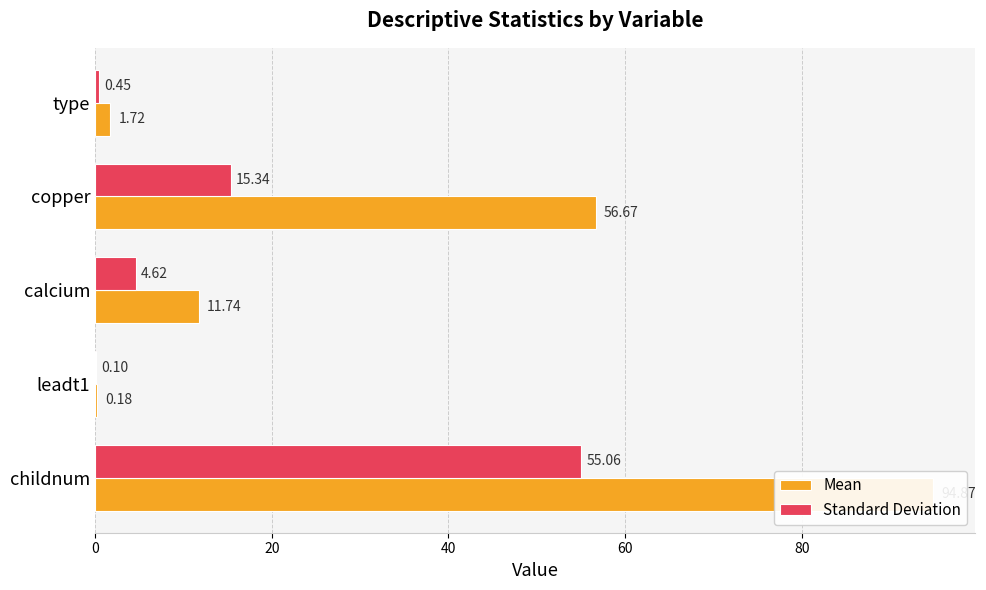

The value of Standard Deviation at copper is 15.3. True or false?

True